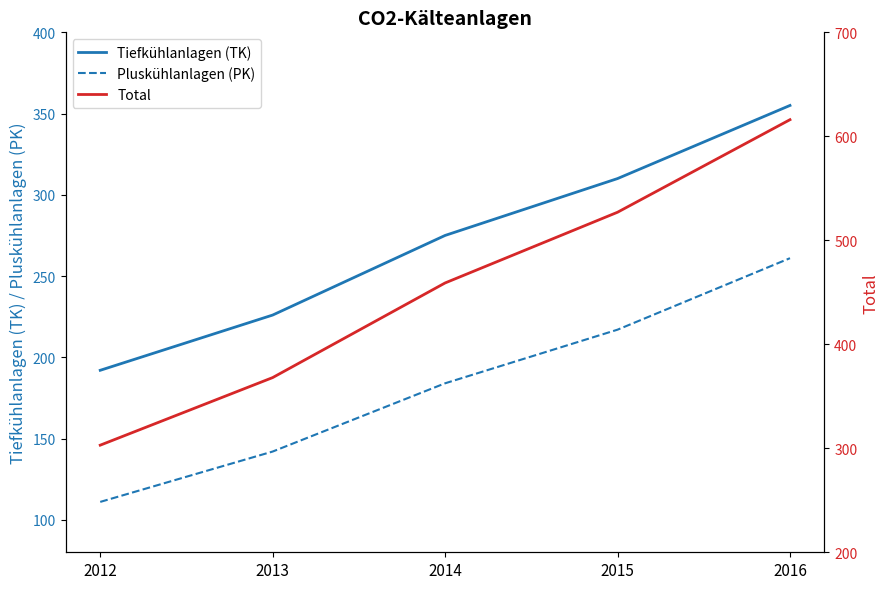

True or false: Tiefkühlanlagen (TK) has more than 1 interior local peaks.

False